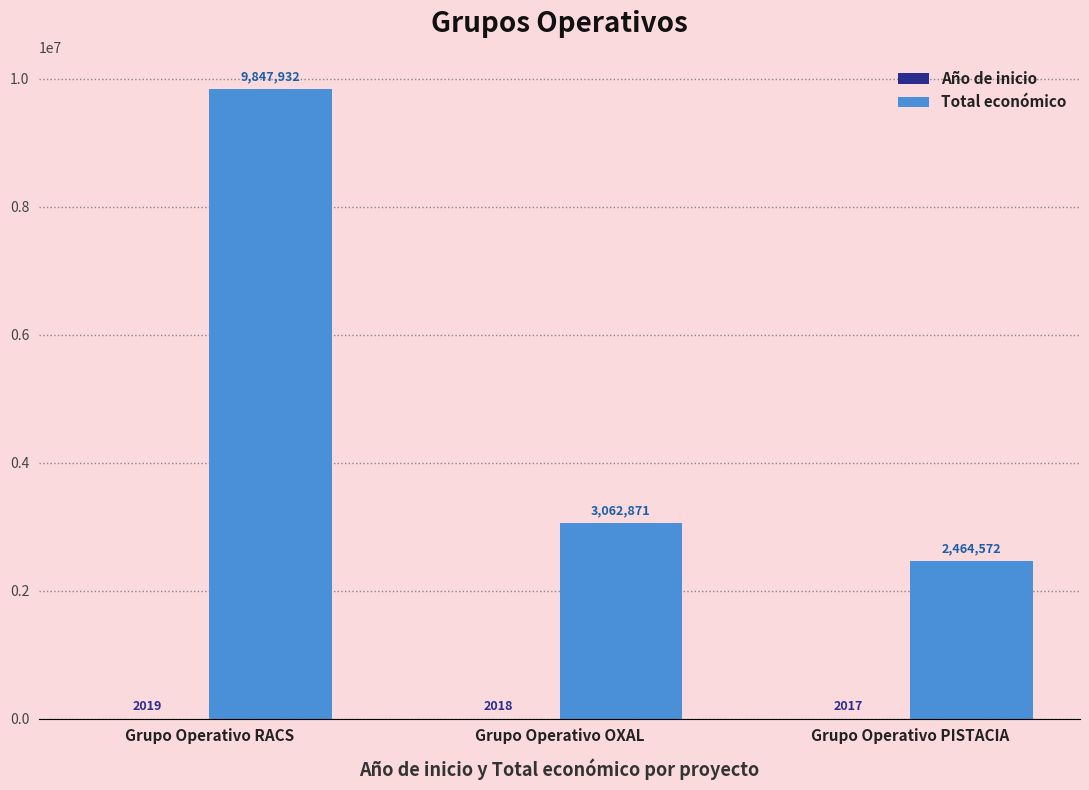

The value of Total económico at Grupo Operativo PISTACIA is 1570026. True or false?

False